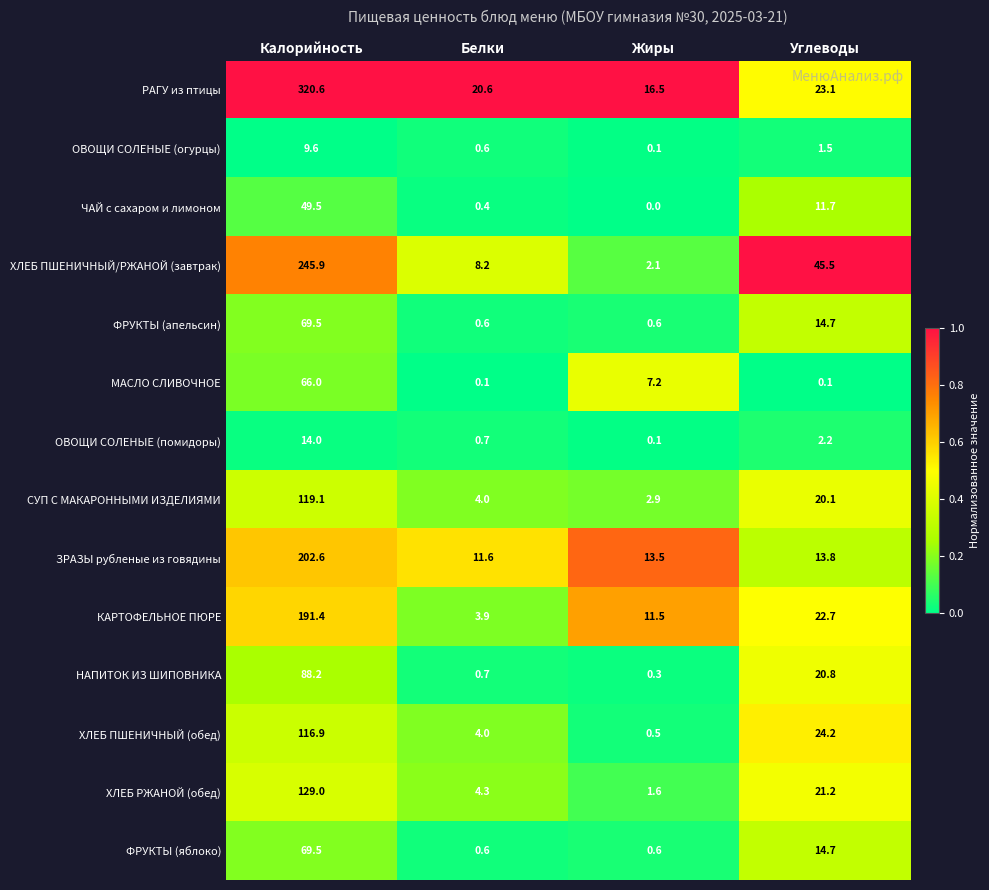

Rank the categories by НАПИТОК ИЗ ШИПОВНИКА value from highest to lowest.

Калорийность, Углеводы, Белки, Жиры